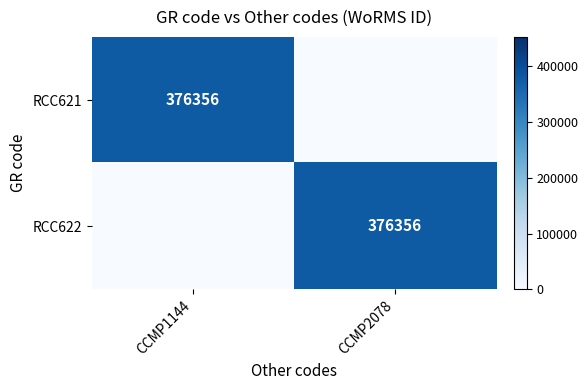

True or false: RCC621 has a value of 149203 at CCMP1144.

False